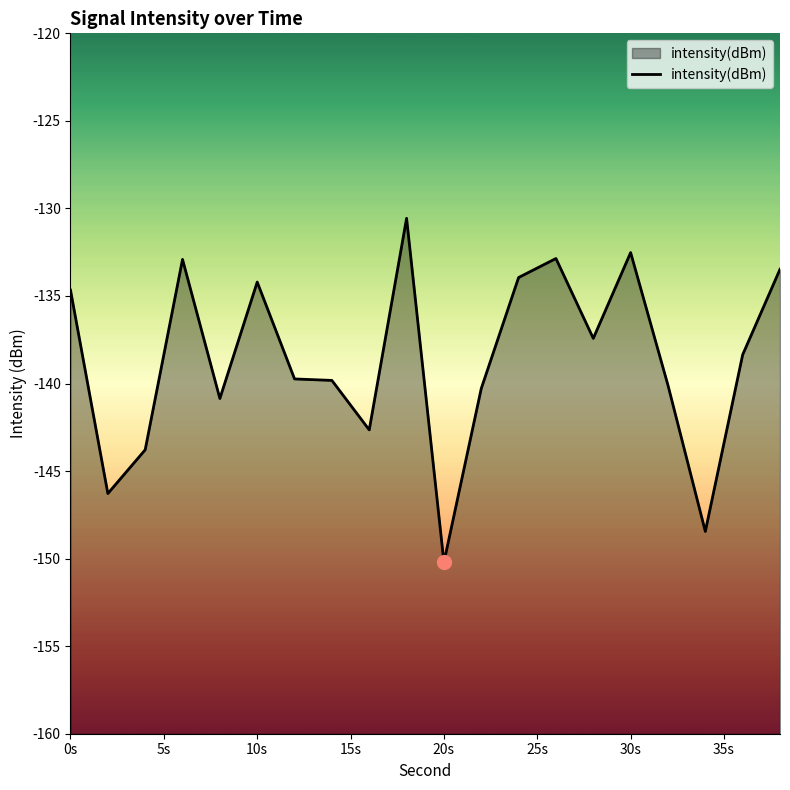

Reading left to right, transcribe all the data shown in this chart.

-134.7	-146.3	-143.8	-132.9	-140.9	-134.2	-139.7	-139.8	-142.6	-130.6	-150.2	-140.3	-133.9	-132.9	-137.4	-132.5	-140.1	-148.4	-138.4	-133.5